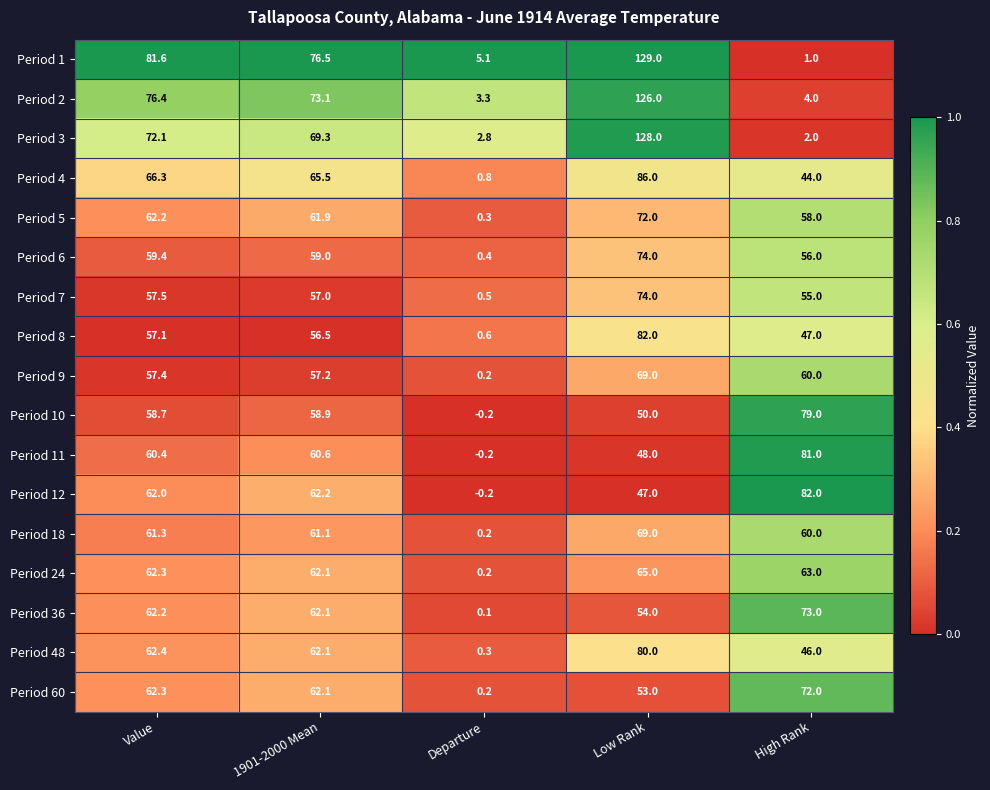

What is the sum of all Period 9 values?

243.8